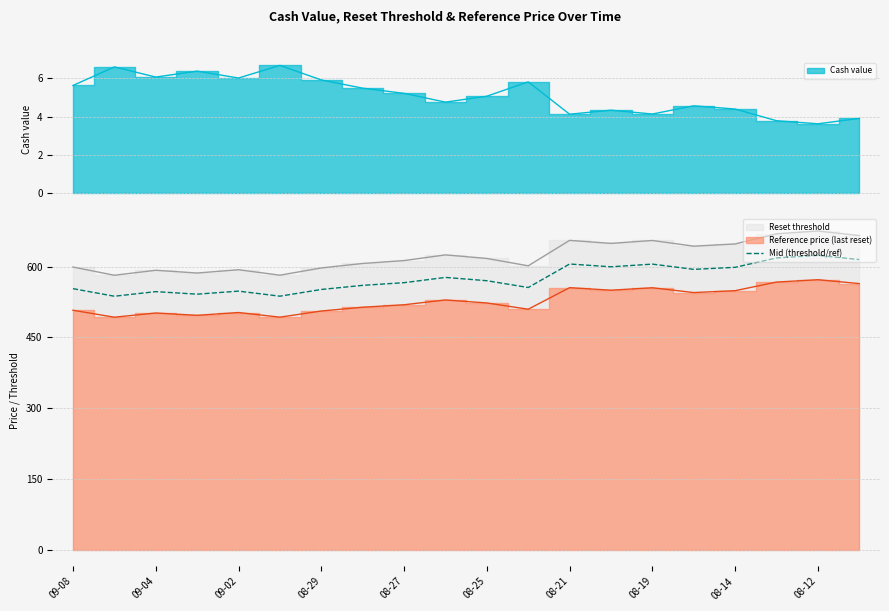

What is the lowest value of the Mid (threshold/ref) series?

537.3